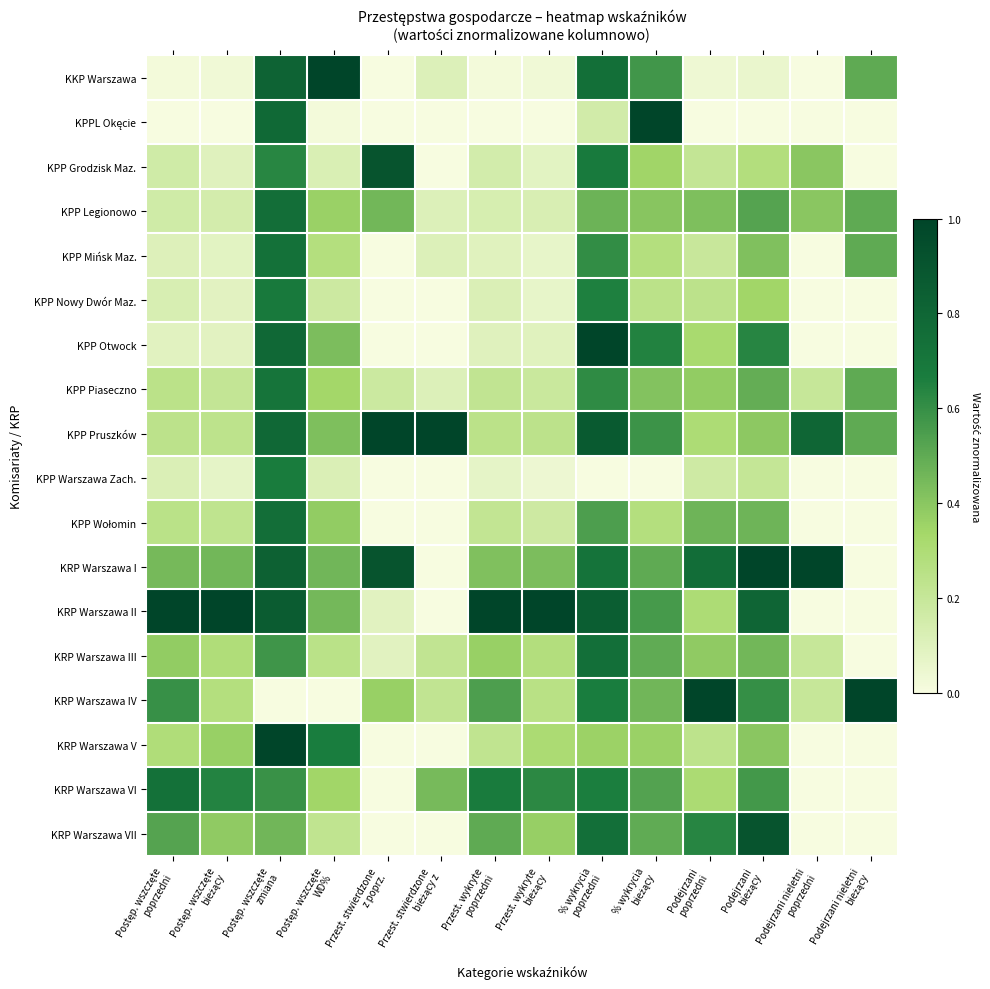

Which has a higher value, Postęp. wszczęte
bieżący or Podejrzani
poprzedni?

Podejrzani
poprzedni